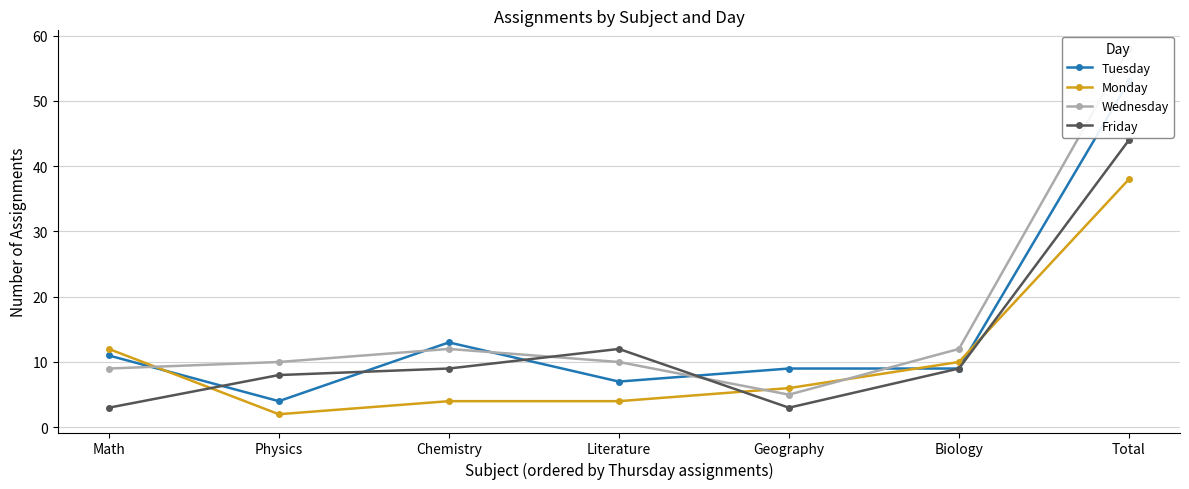

How many values in the Monday series are below 6?

3